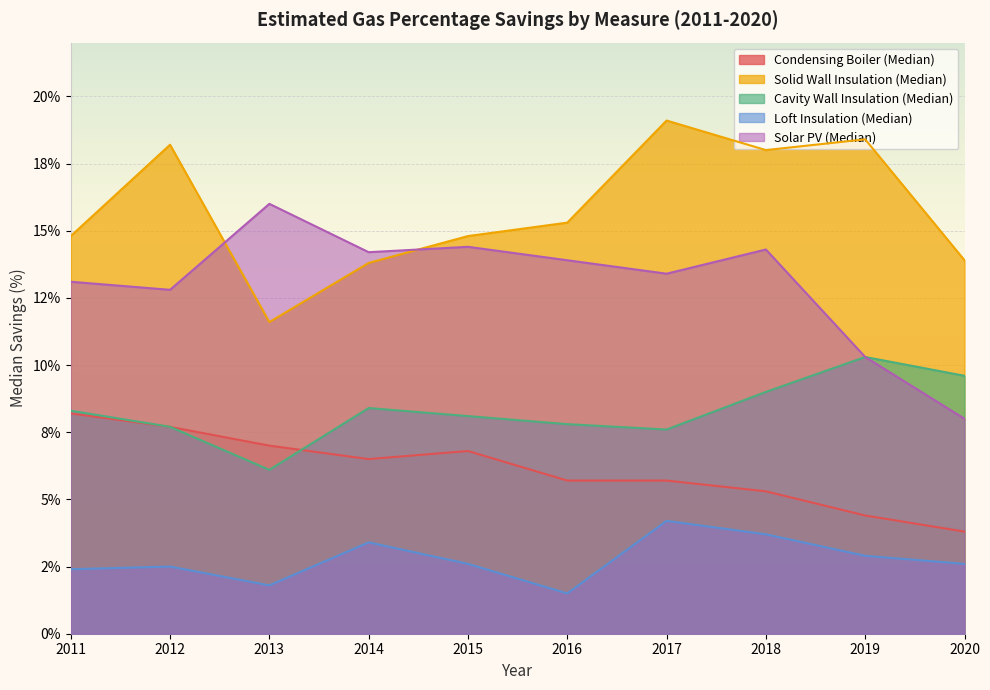

True or false: Loft Insulation (Median) has more than 1 interior local peaks.

True